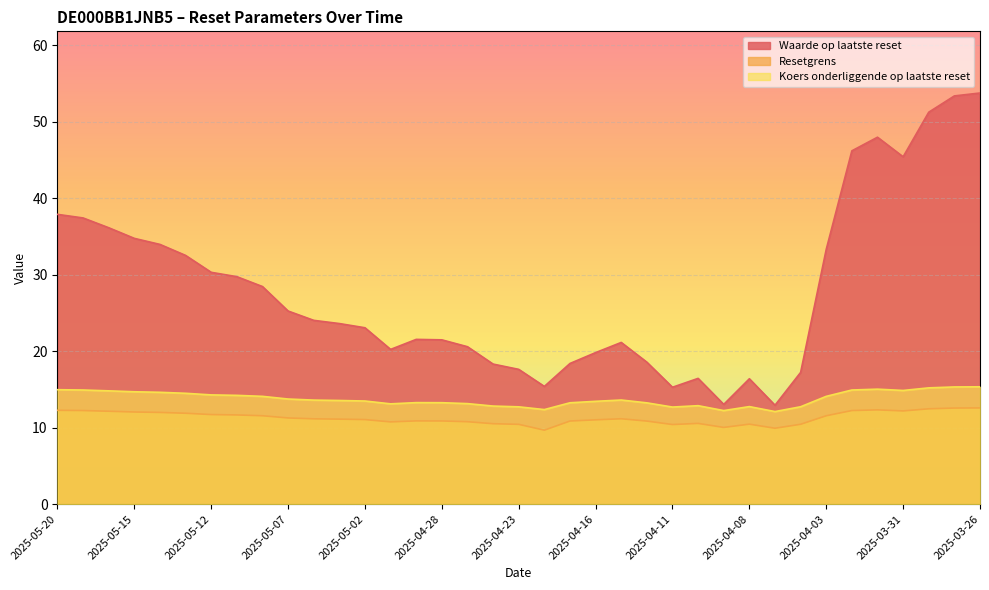

How many lines are shown in the chart?

3